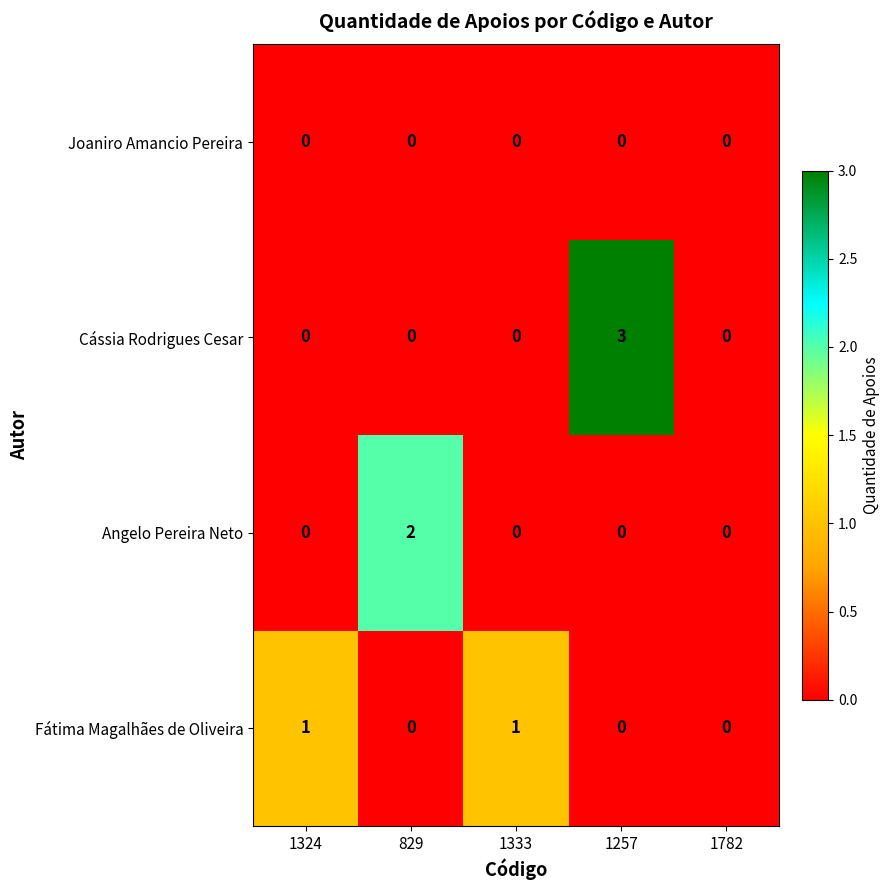

What is the maximum value shown in the chart?

3